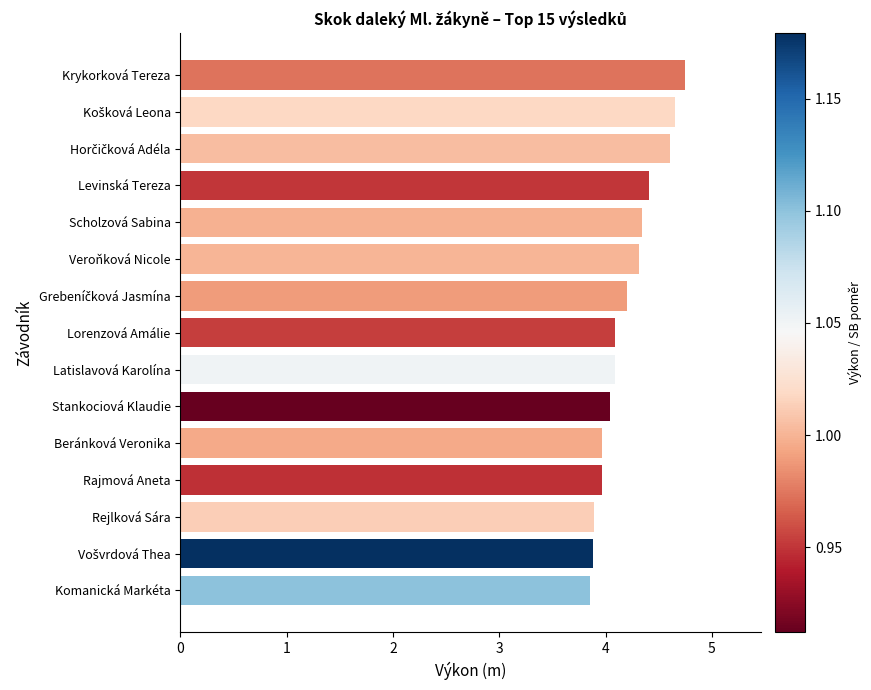

Reading bottom to top, extract all data points from this chart.

3.9	3.9	3.9	4.0	4.0	4.0	4.1	4.1	4.2	4.3	4.3	4.4	4.6	4.7	4.8